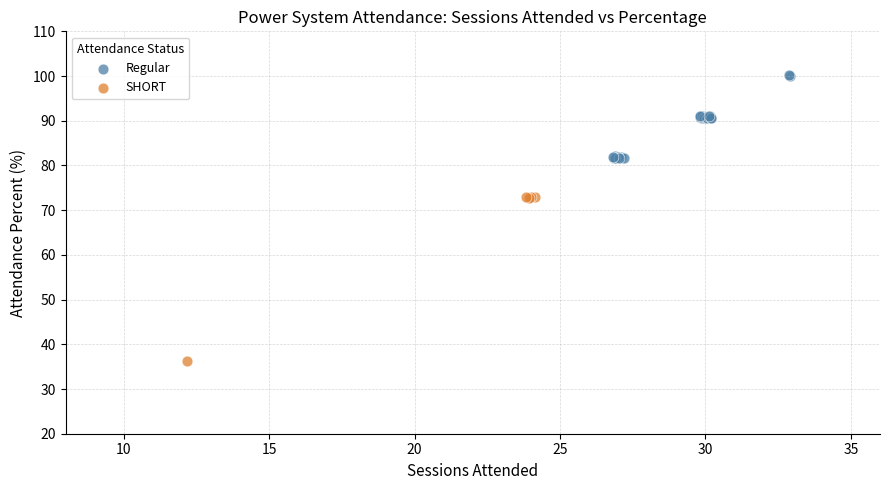

Which series has the largest Y range (max minus min)?

SHORT